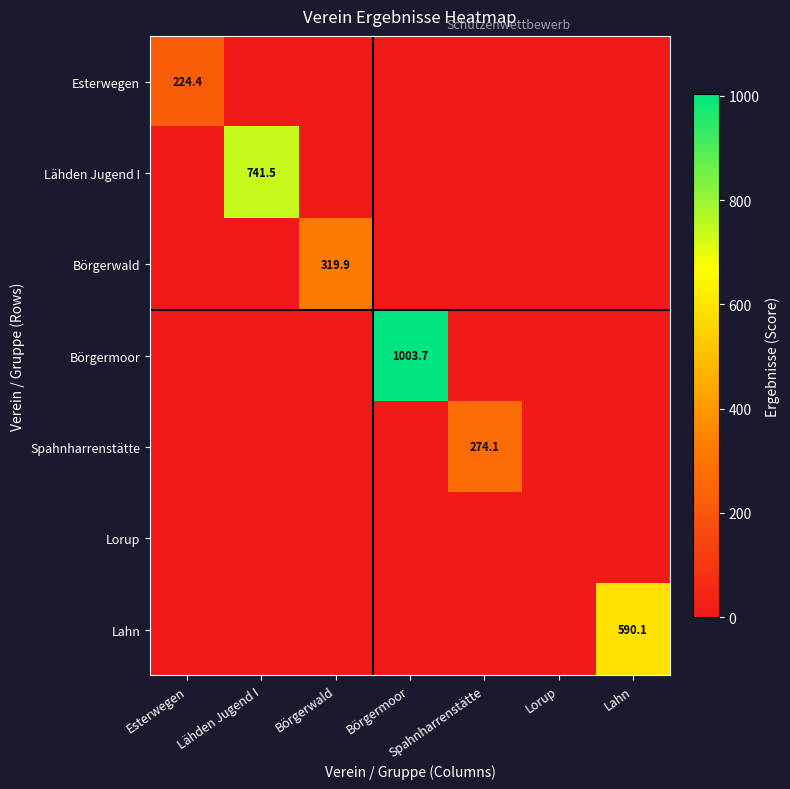

The Lähden Jugend I series shows 741.5 at Lähden Jugend I. True or false?

True